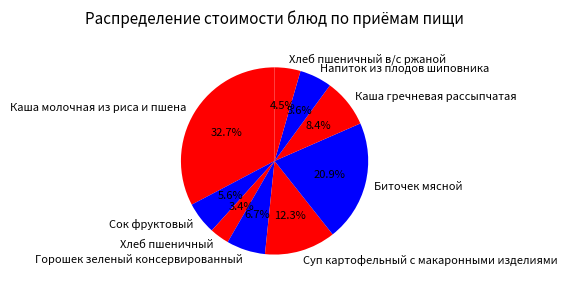

What is the smallest slice in the pie chart?

Хлеб пшеничный